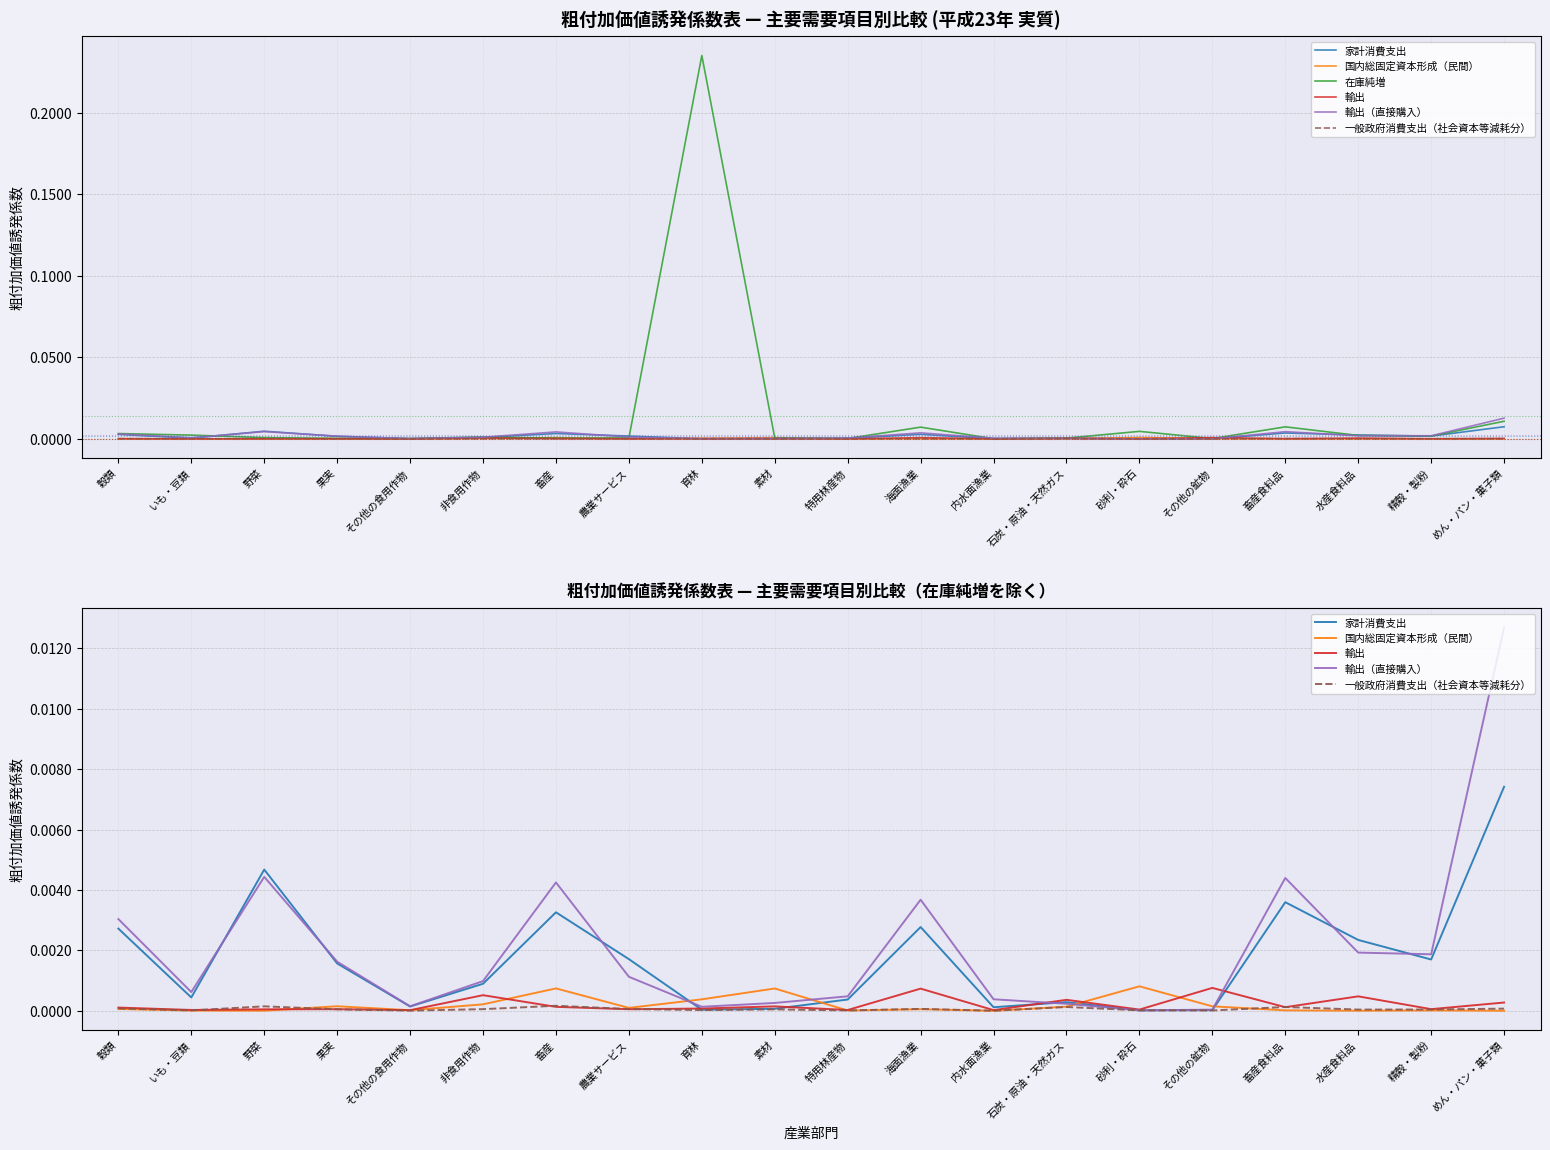

True or false: 一般政府消費支出（社会資本等減耗分） and 輸出（直接購入） cross at least once.

False